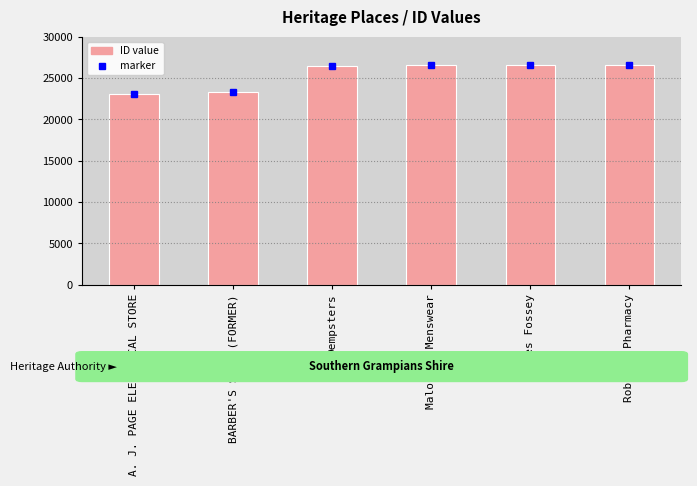

What is the label of the 6th bar from the right?

A. J. PAGE ELECTRICAL STORE